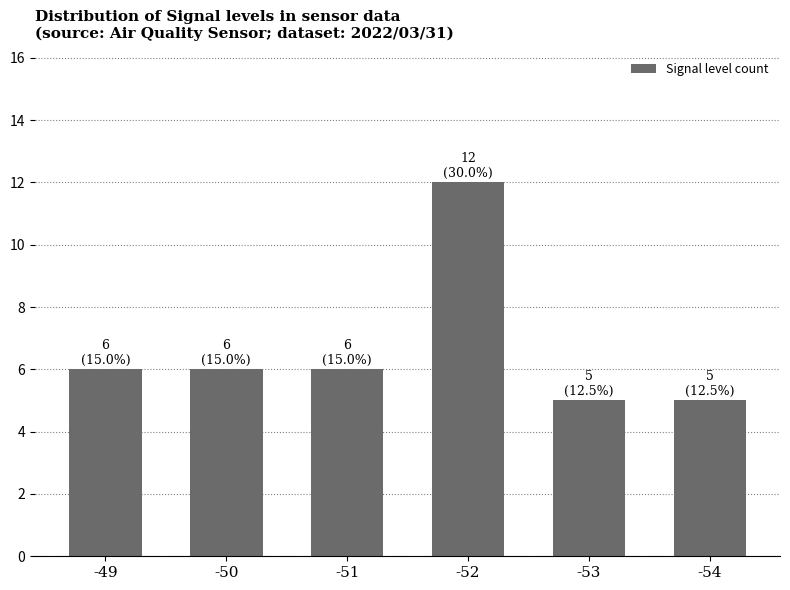

What is the change in value from -52 to -54?

-7